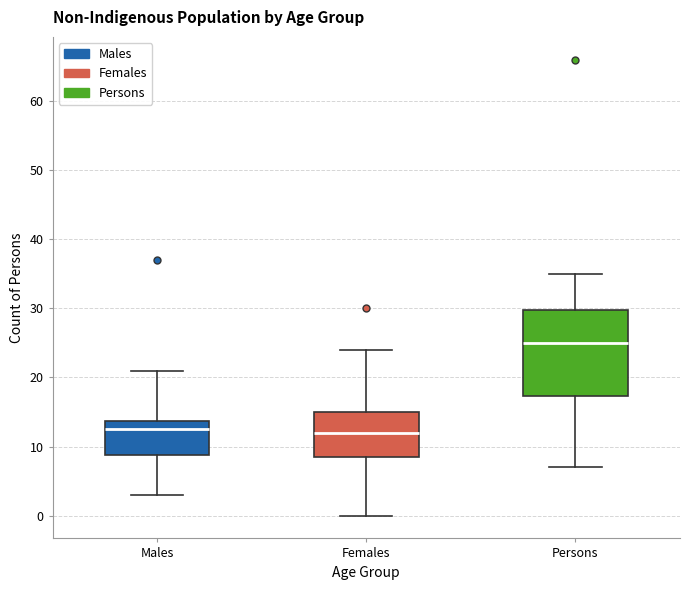

Reading left to right, read every box against the y-axis: the position of its median line, the range the box covers, and the ends of its whiskers. The values are not printed on the chart, so give them approximately, as read against the axis.

Males: median 13, box 9 to 14, whiskers 3 to 21
Females: median 12, box 9 to 15, whiskers 0 to 24
Persons: median 25, box 17 to 30, whiskers 7 to 35